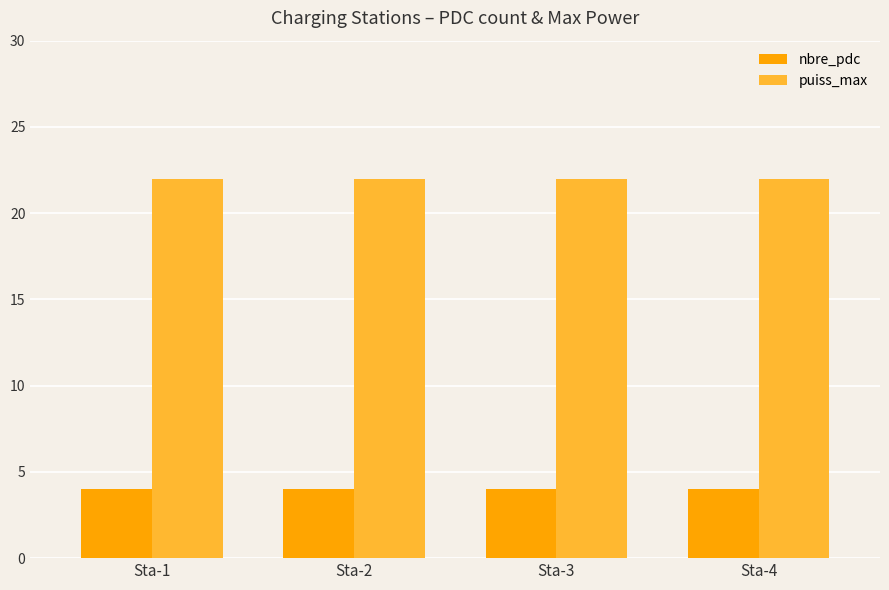

Count the number of categories in the chart.

4